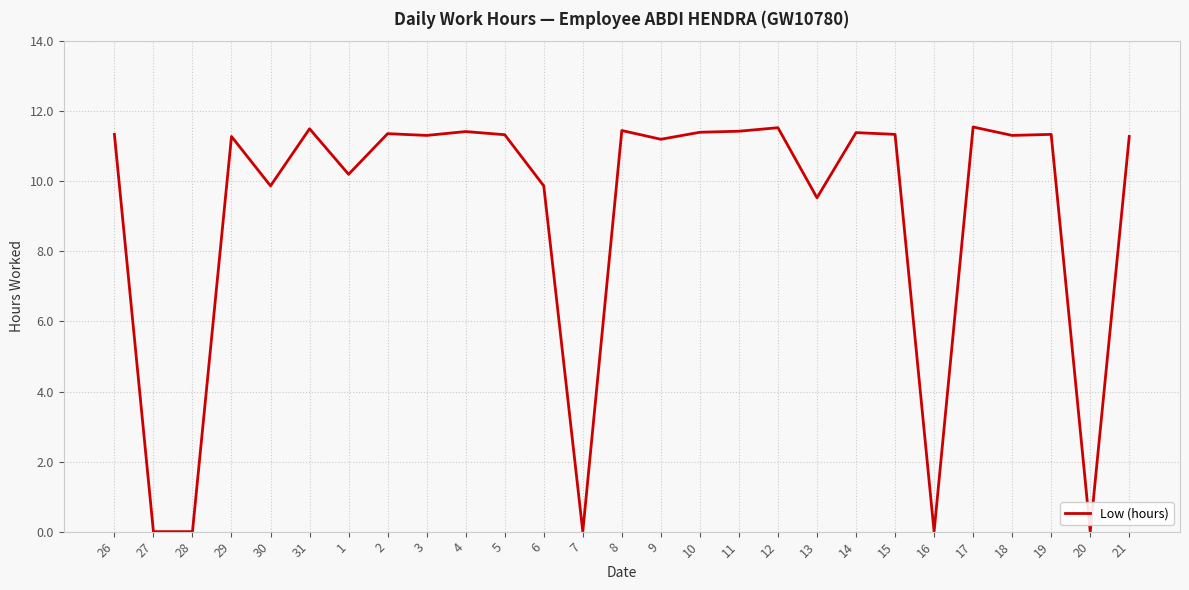

How many lines are shown in the chart?

1